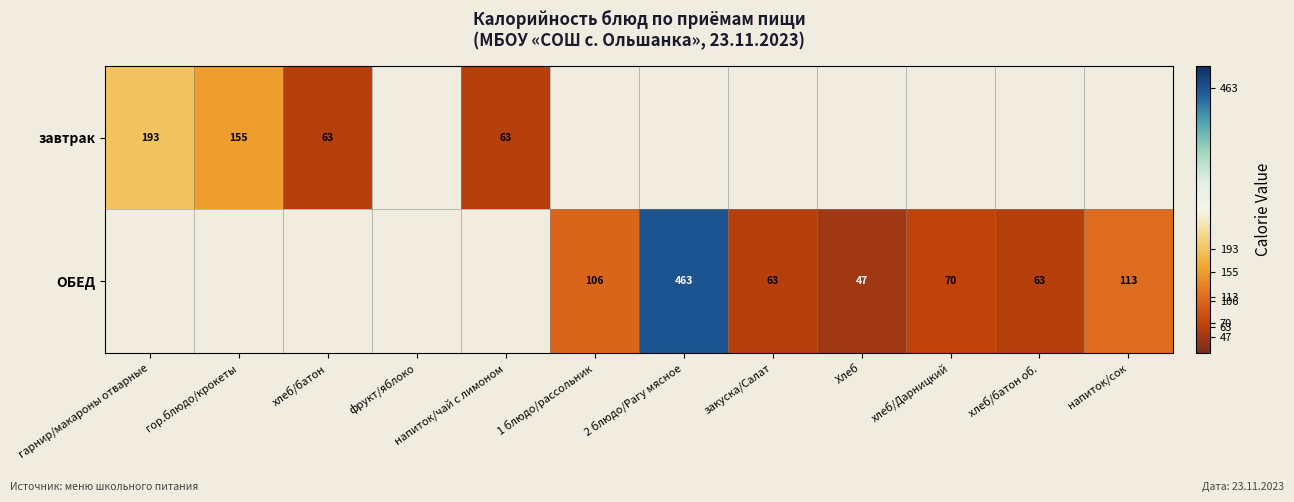

What is the difference between the ОБЕД values at закуска/Салат and хлеб/Дарницкий?

7